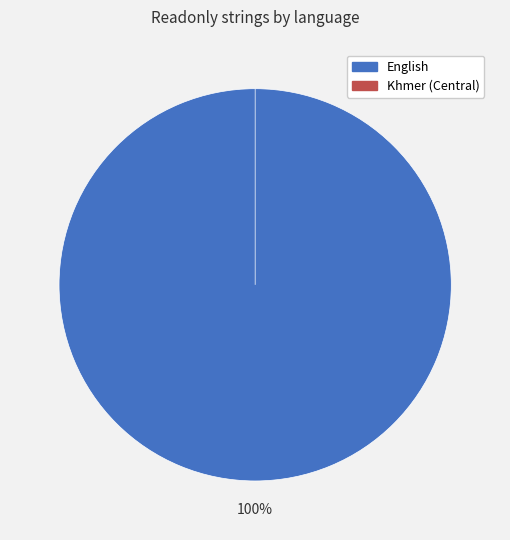

To the nearest percent, what portion does English represent?

100%